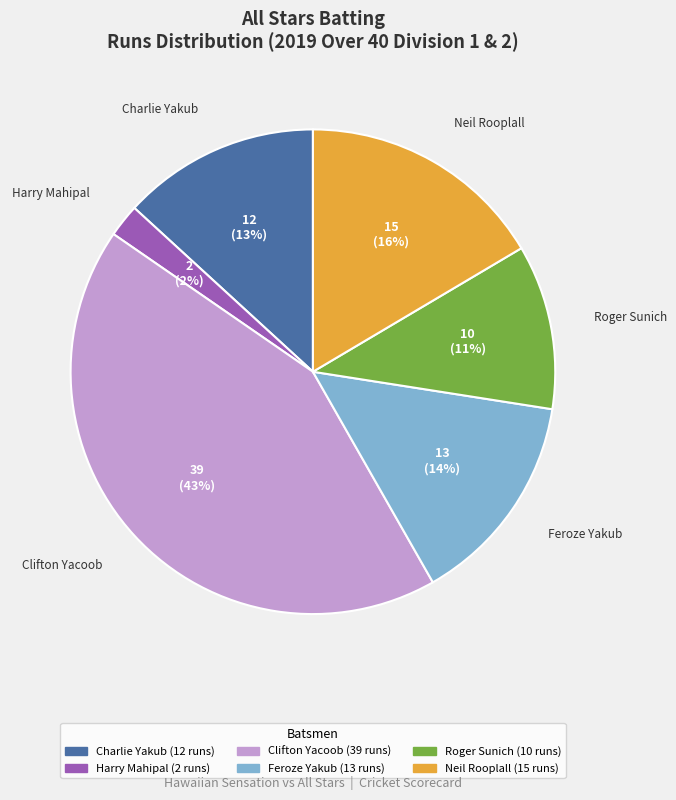

Is there a majority slice in this chart?

No